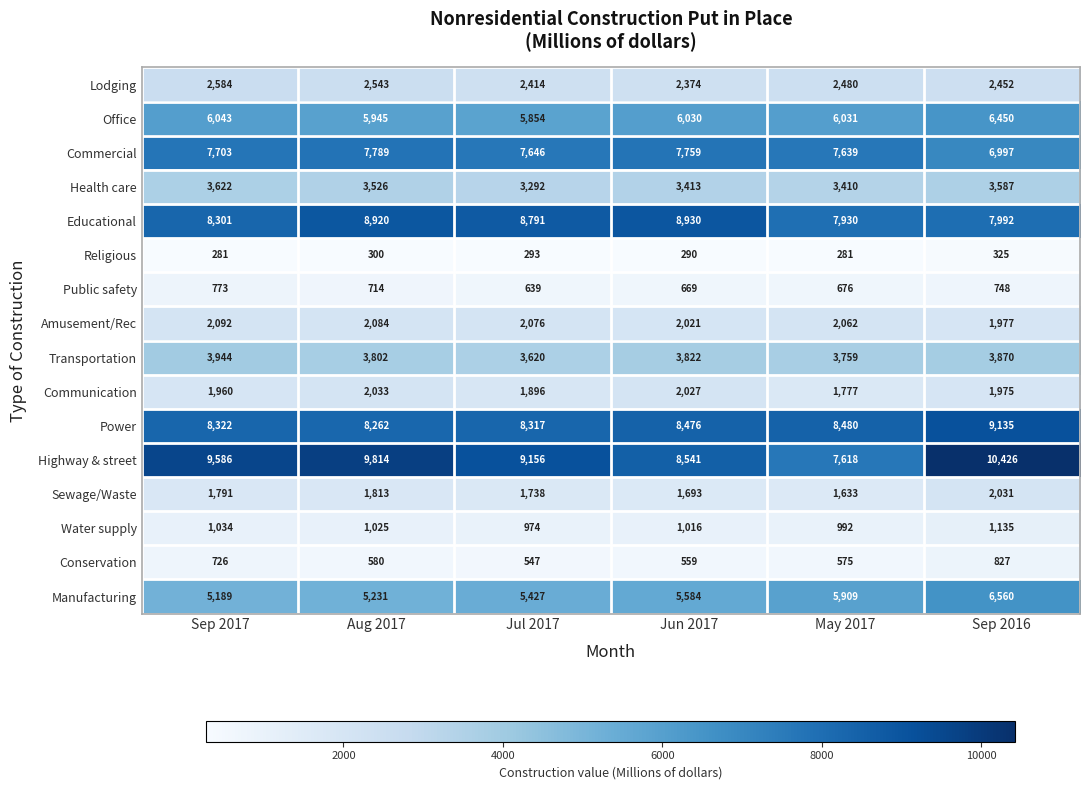

List the series in order of their peak value, lowest first.

Religious, Public safety, Conservation, Water supply, Sewage/Waste, Communication, Amusement/Rec, Lodging, Health care, Transportation, Office, Manufacturing, Commercial, Educational, Power, Highway & street